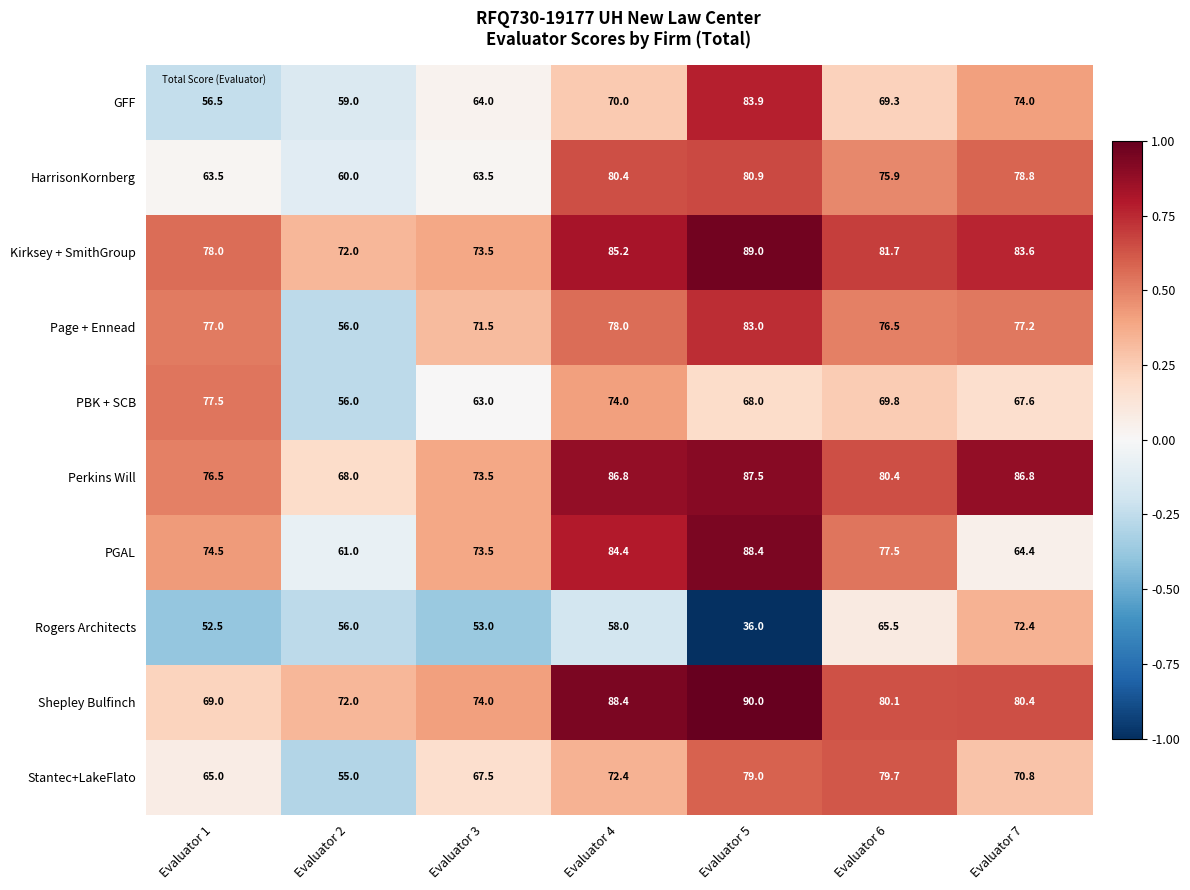

Between Evaluator 2 and Evaluator 5, which series saw the biggest shift?

PGAL